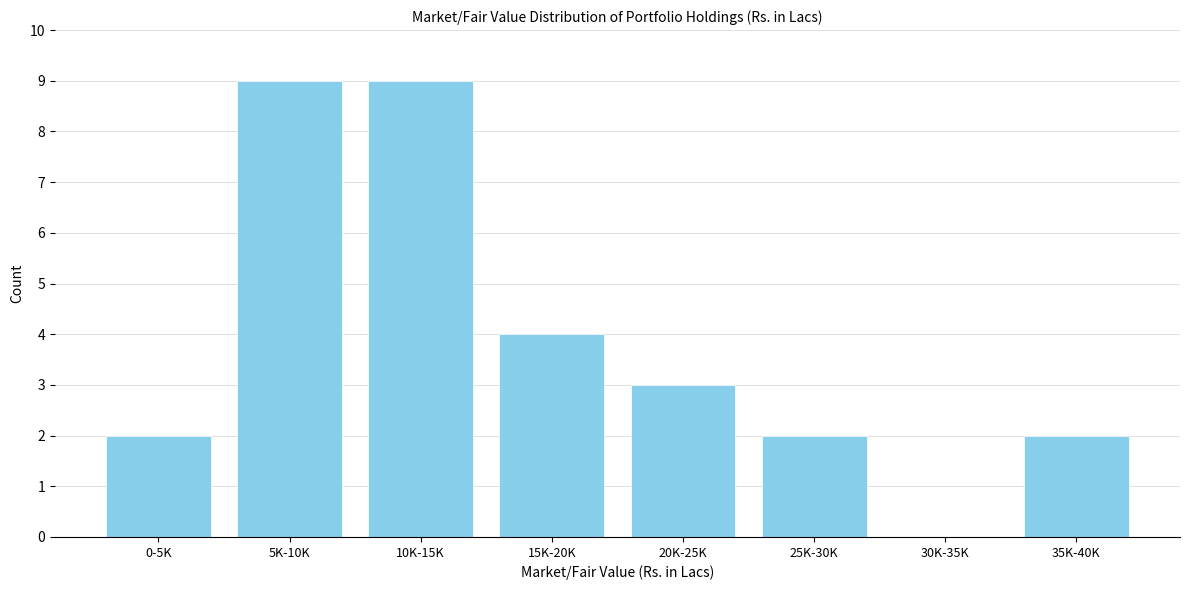

Reading left to right, extract all data points from this chart.

0-5K=2	5K-10K=9	10K-15K=9	15K-20K=4	20K-25K=3	25K-30K=2	30K-35K=0	35K-40K=2